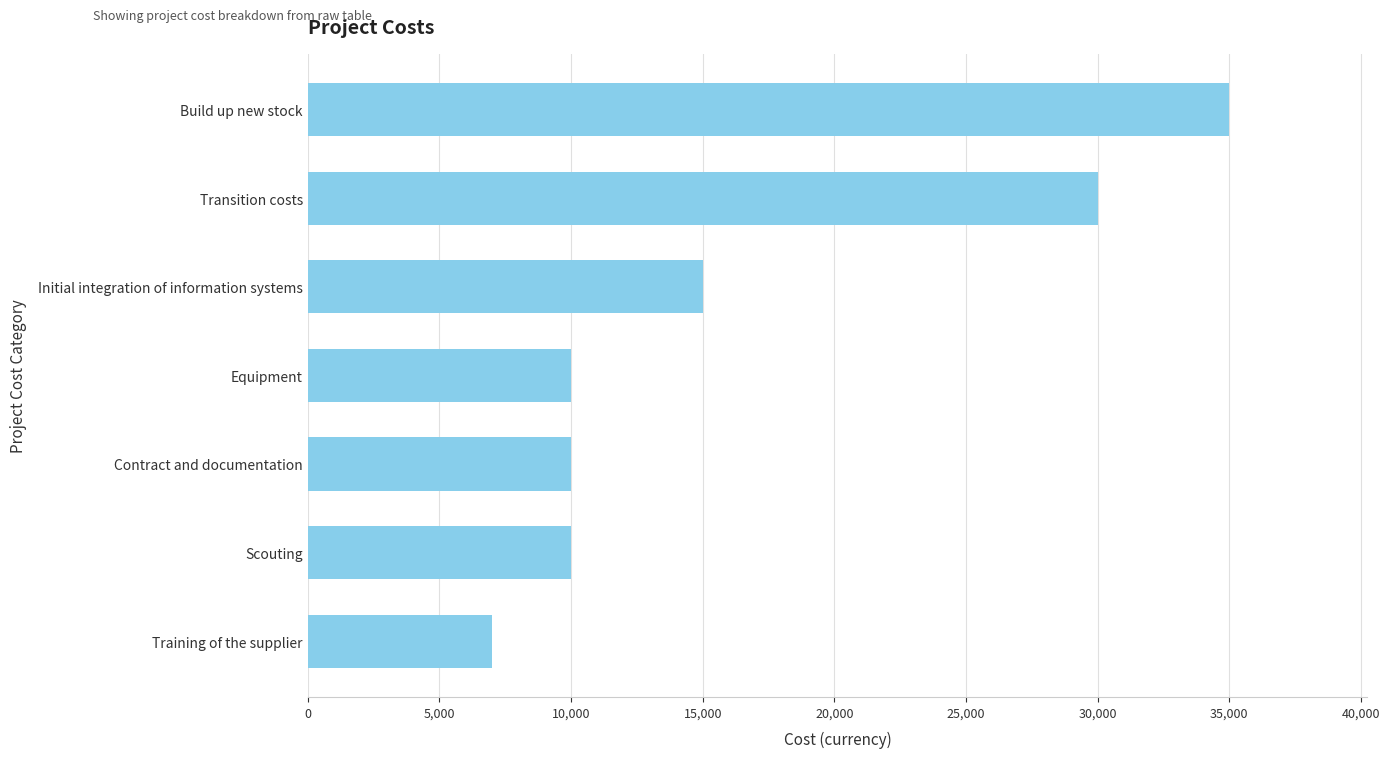

At which label is the value closest to 21000?

Initial integration of information systems